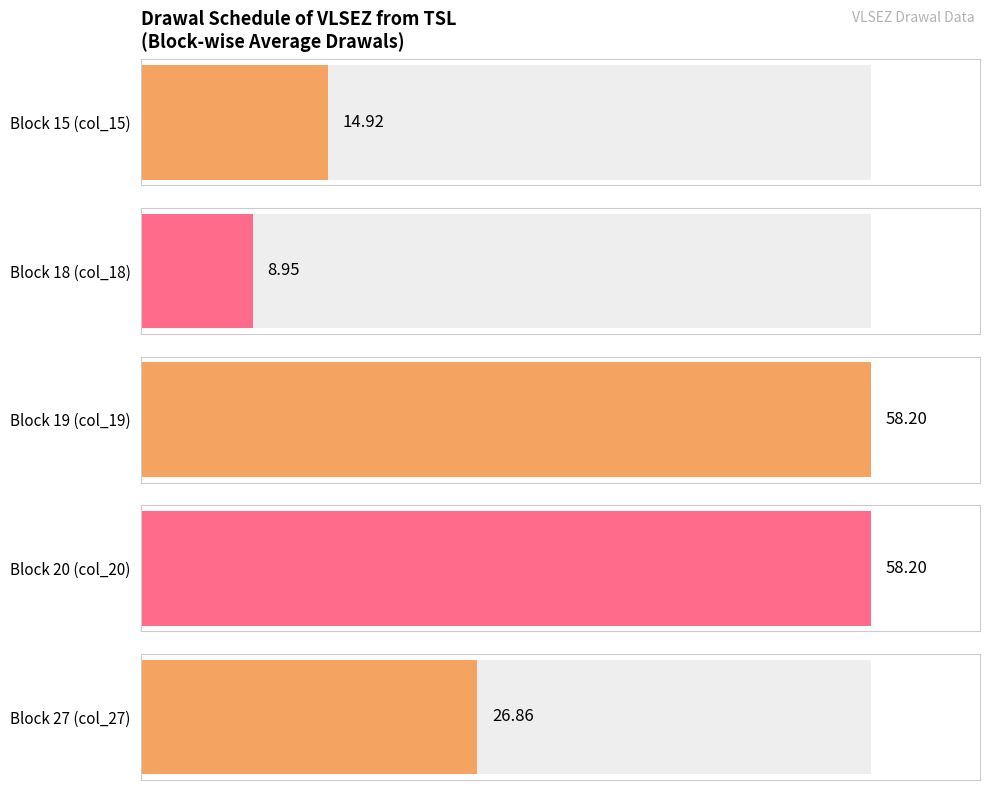

At which label is Block 15 (col_15) closest to 12?

9